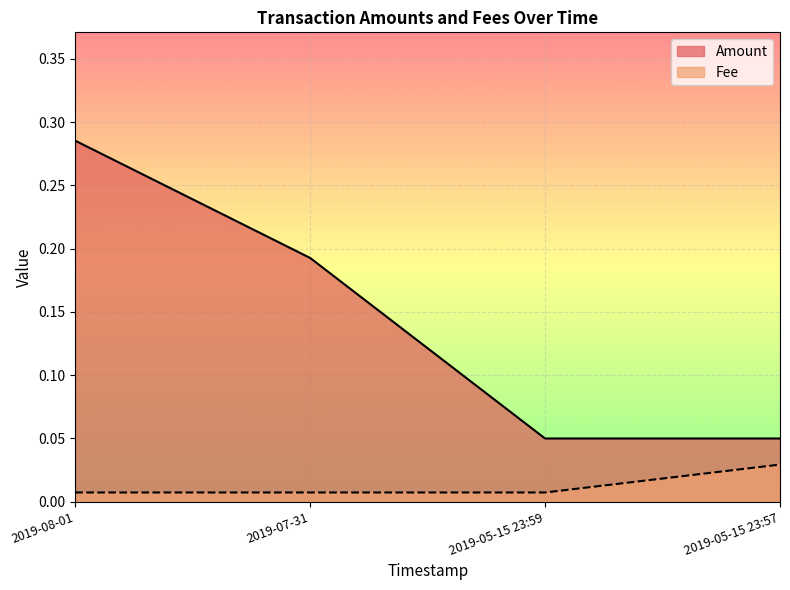

Is it true that Amount equals 0.3 at 2019-08-01?

True